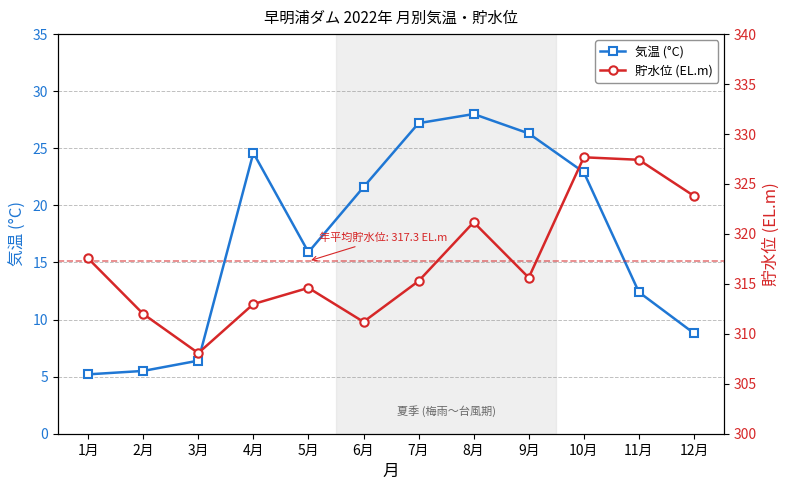

What is the spread (max minus min) of values at 9月?

289.3